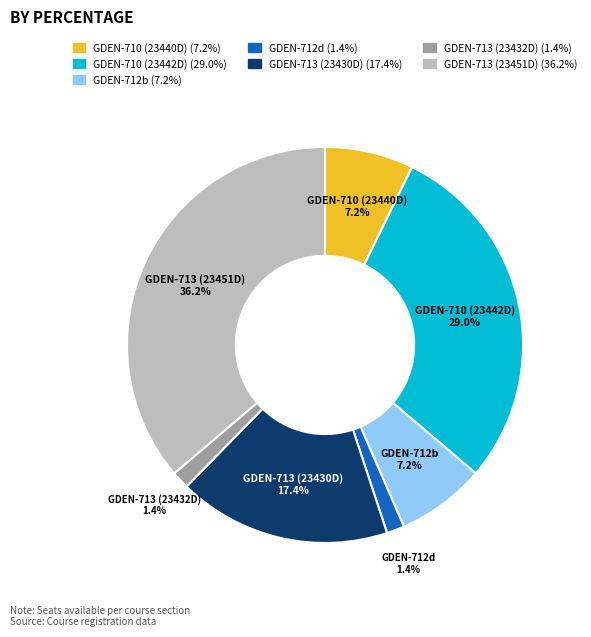

How many segments does this pie chart have?

7